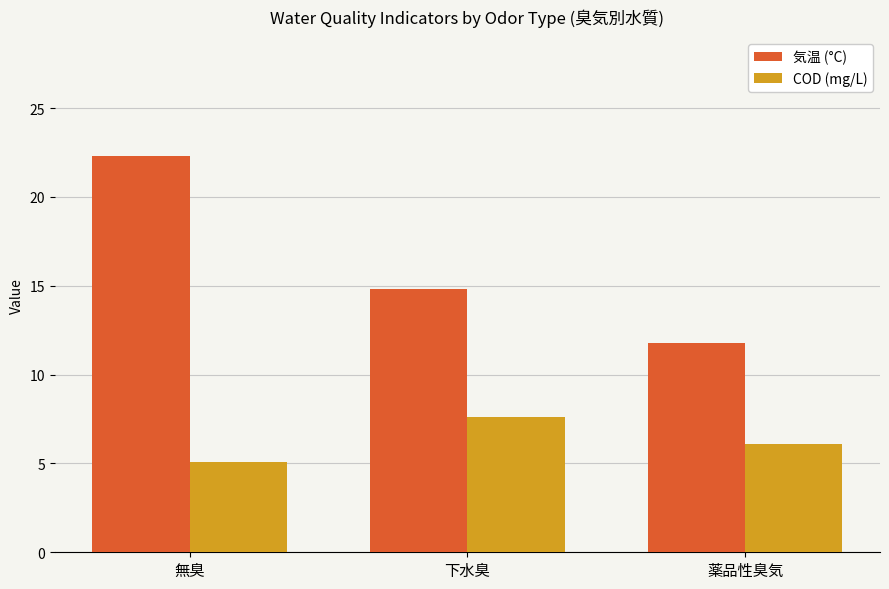

Reading left to right, list all the values displayed in this chart.

気温 (°C): 22.3	14.8	11.8
COD (mg/L): 5.1	7.6	6.1